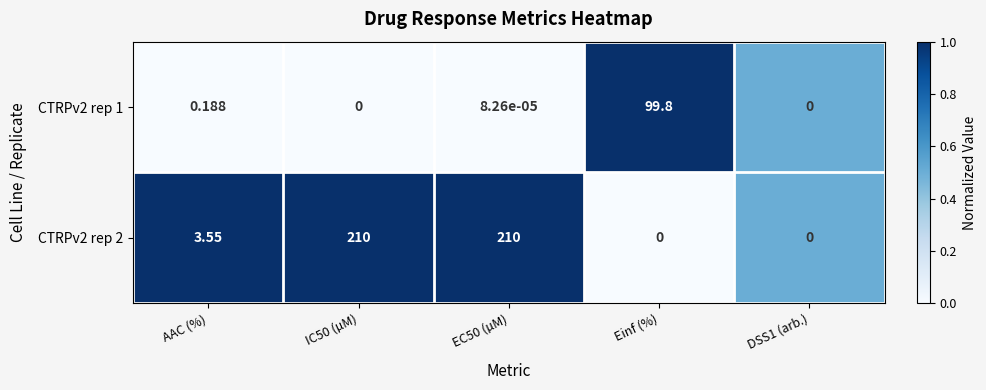

Where is CTRPv2 rep 2 nearest to the value 105?

AAC (%)